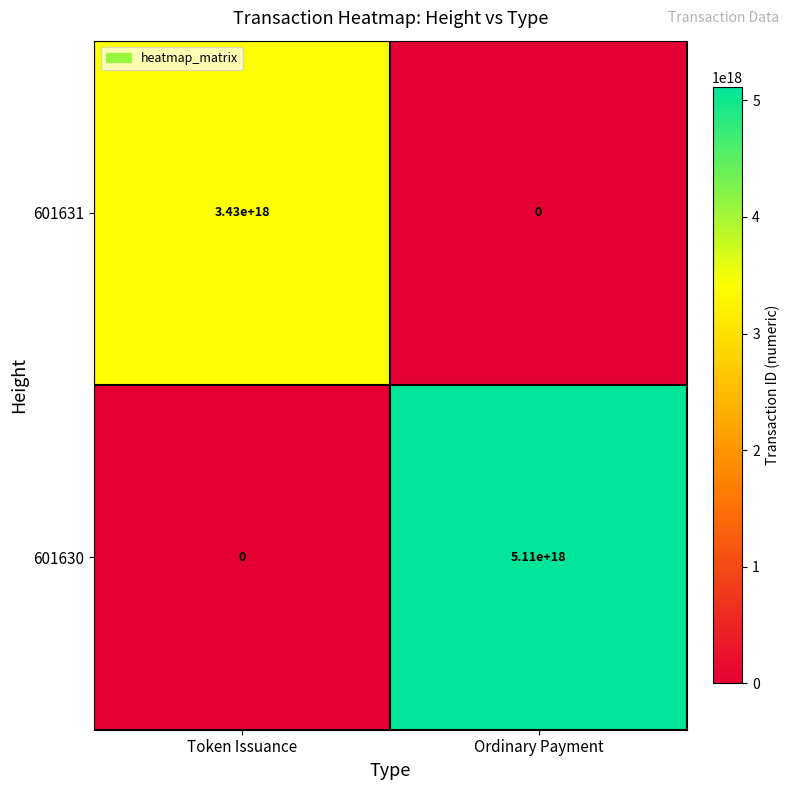

At which category does the chart reach its peak across all series?

Ordinary Payment